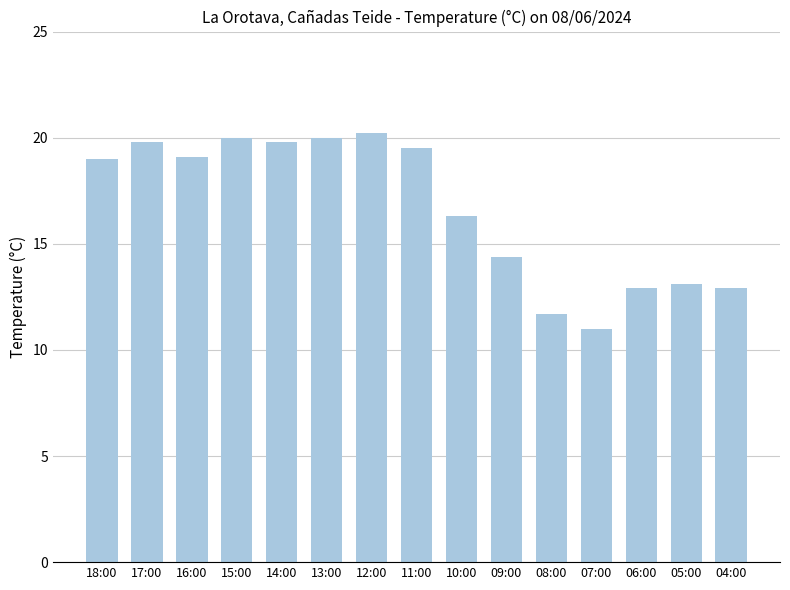

Reading left to right, extract all data points from this chart.

18:00=19.0	17:00=19.8	16:00=19.1	15:00=20.0	14:00=19.8	13:00=20.0	12:00=20.2	11:00=19.5	10:00=16.3	09:00=14.4	08:00=11.7	07:00=11.0	06:00=12.9	05:00=13.1	04:00=12.9